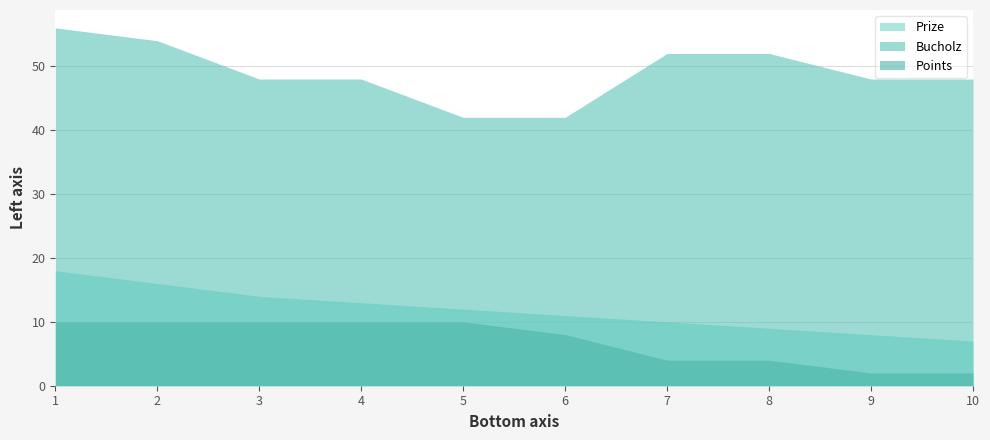

At which label does Prize first exceed 12?

1